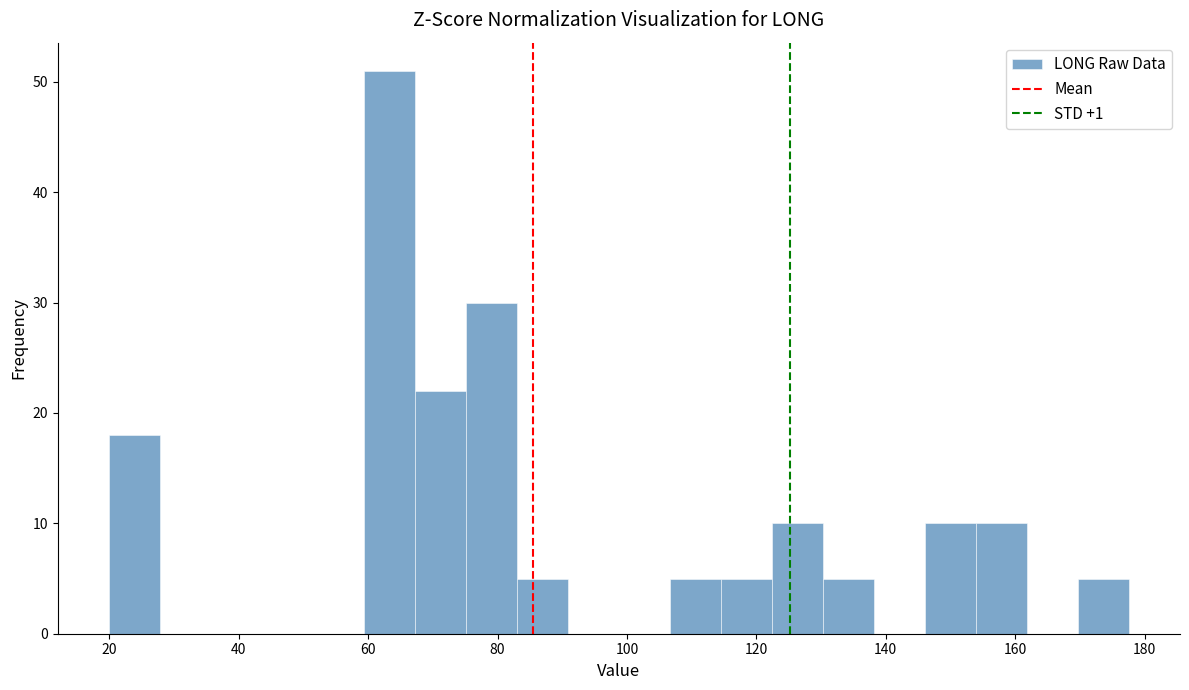

Read against the x-axis, roughly where is the centre of the tallest bar?

64